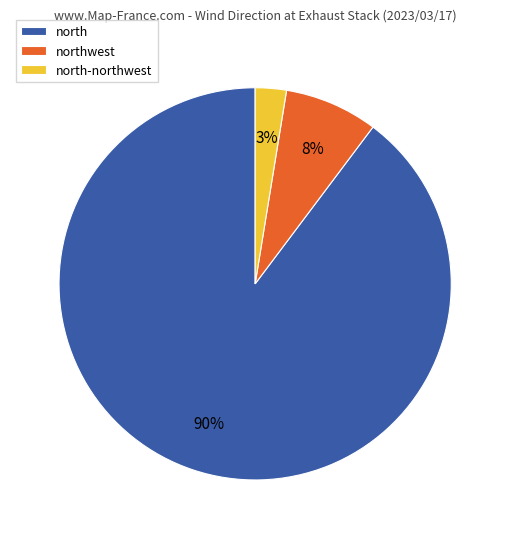

True or false: northwest accounts for 8% of the total.

True